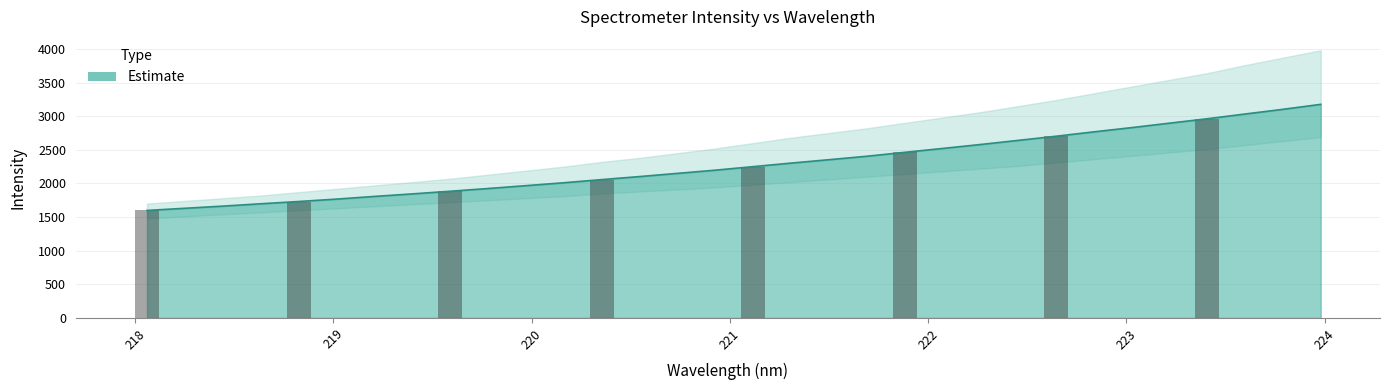

List the labels in order of value, smallest first.

218.0596, 218.2508, 218.442, 218.6332, 218.8244, 219.0156, 219.2067, 219.3979, 219.589, 219.7801, 219.9712, 220.1623, 220.3533, 220.5444, 220.7354, 220.9264, 221.1174, 221.3083, 221.4993, 221.6902, 221.8812, 222.0721, 222.263, 222.4538, 222.6447, 222.8355, 223.0264, 223.2172, 223.408, 223.5987, 223.7895, 223.9802